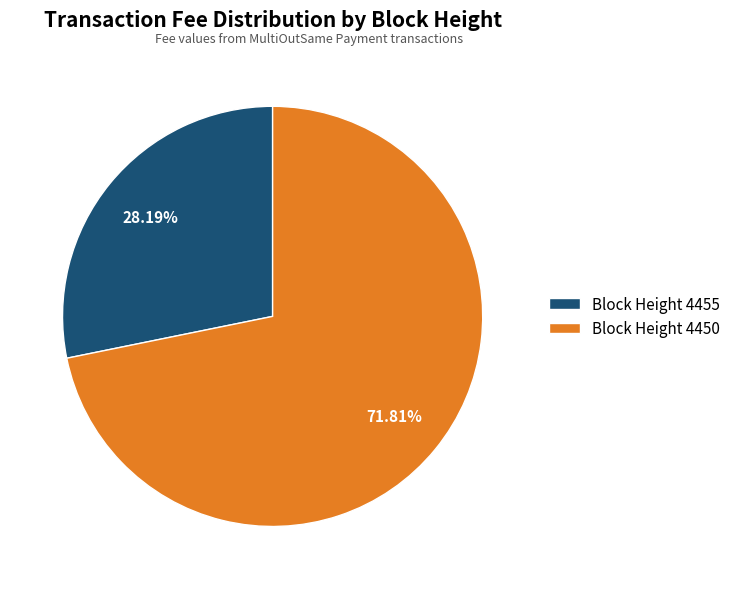

Is the sum of Block Height 4450 and Block Height 4455 greater than half?

Yes